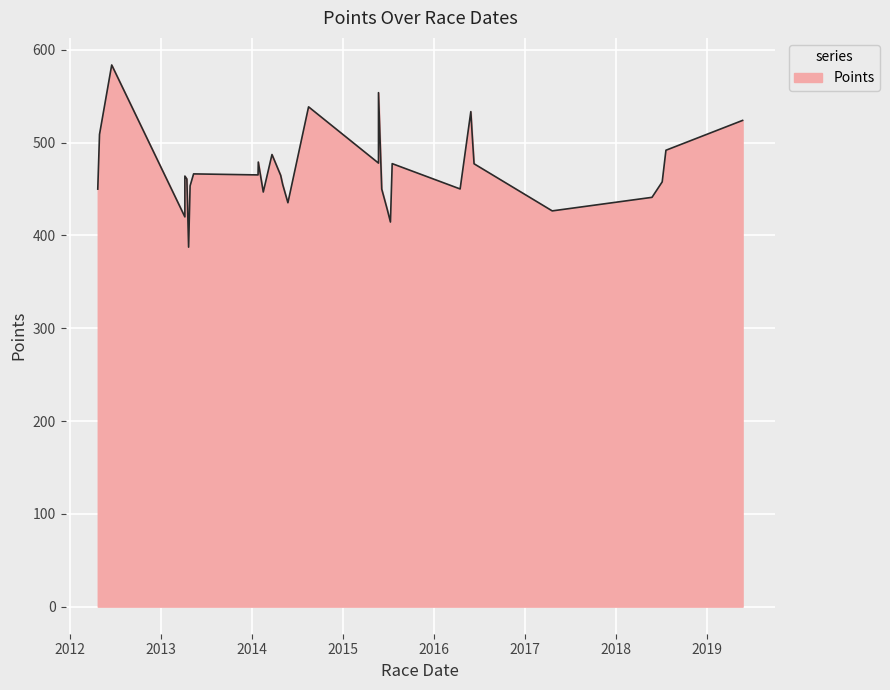

What is the smallest value displayed?

387.4